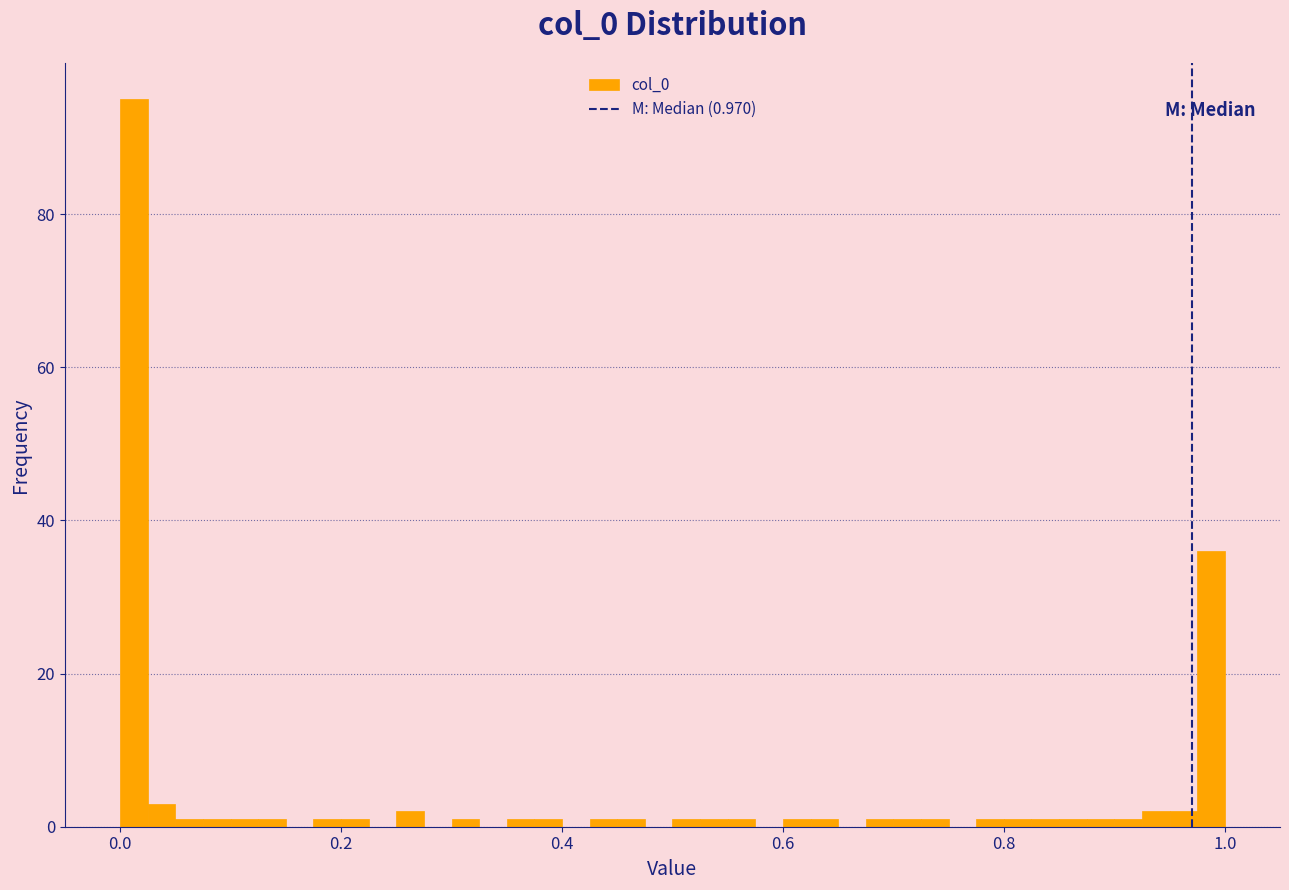

Around what value on the x-axis is the tallest bar? Give the approximate position of its centre, as read against the axis.

0.02